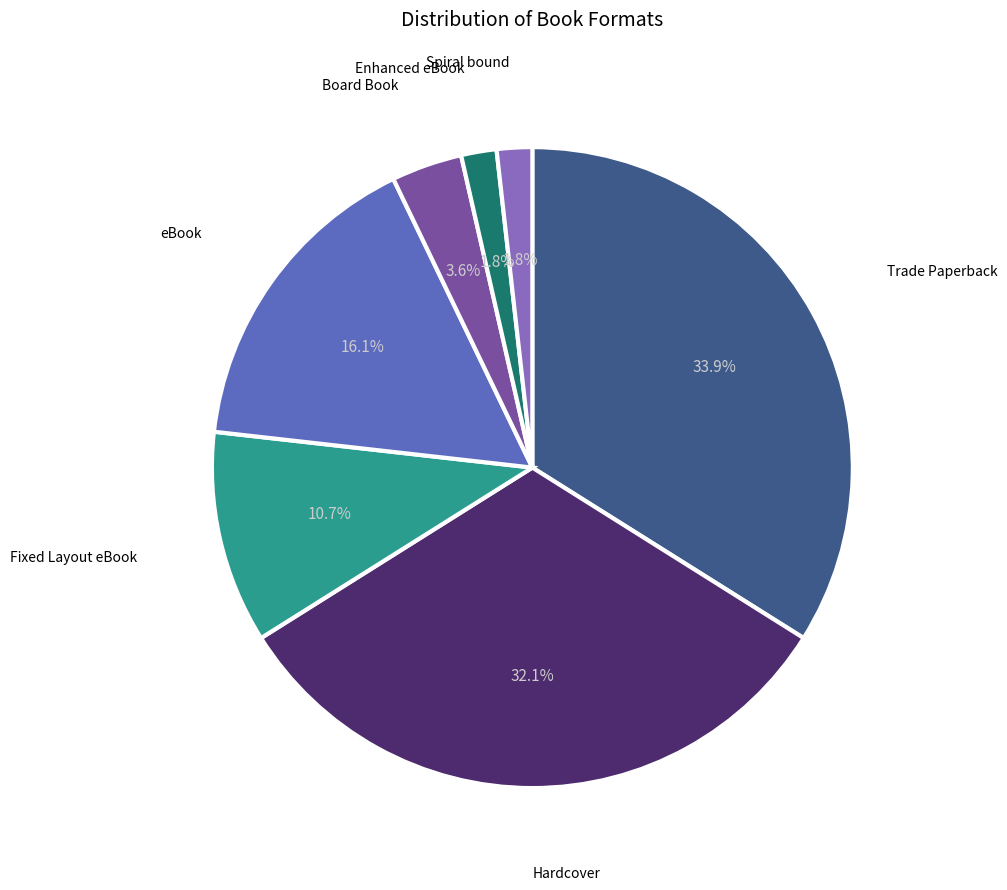

Is there any slice that represents more than half of the pie?

No